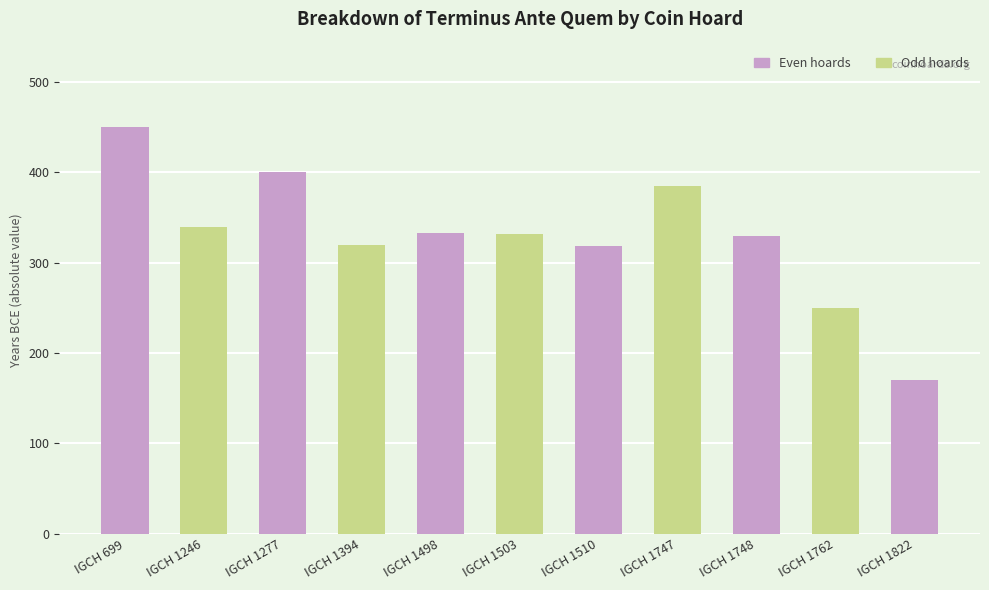

What is the maximum value shown in the chart?

450